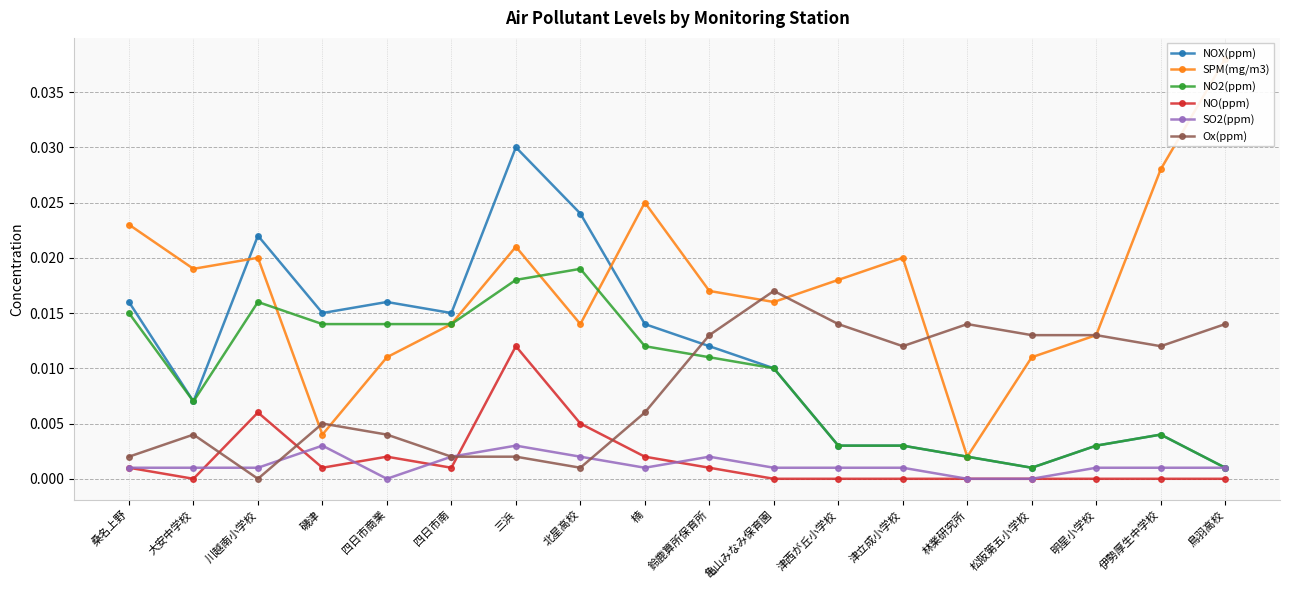

How many categories are shown in the chart?

18